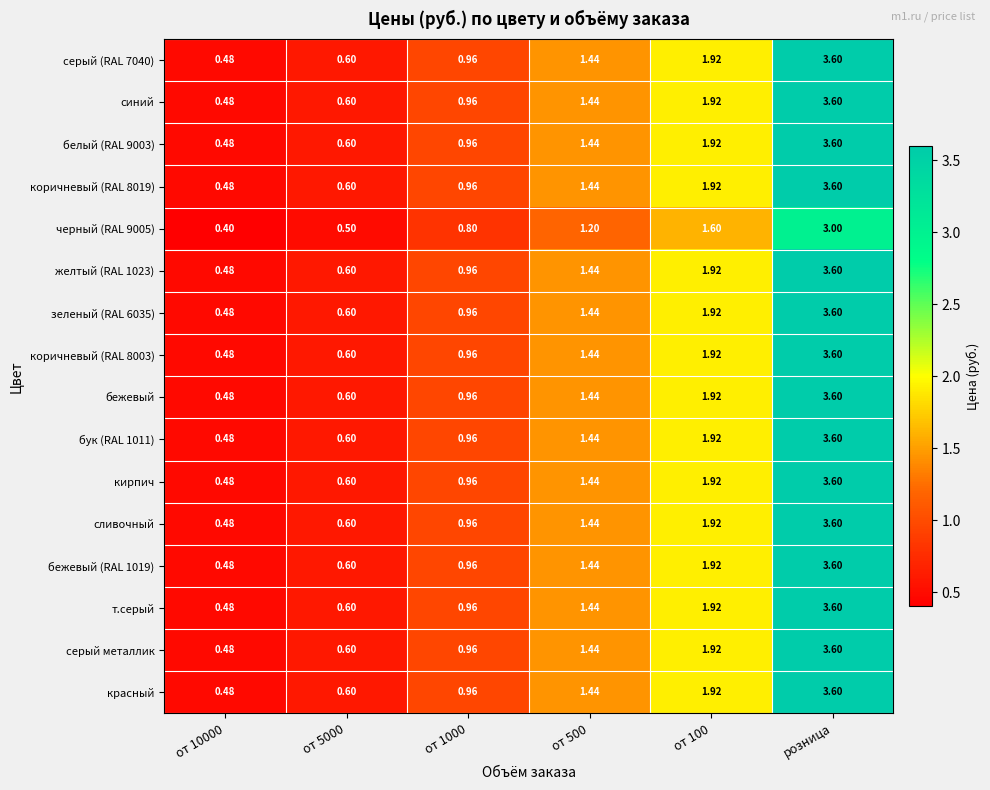

At which category is the sum across all series the highest?

розница